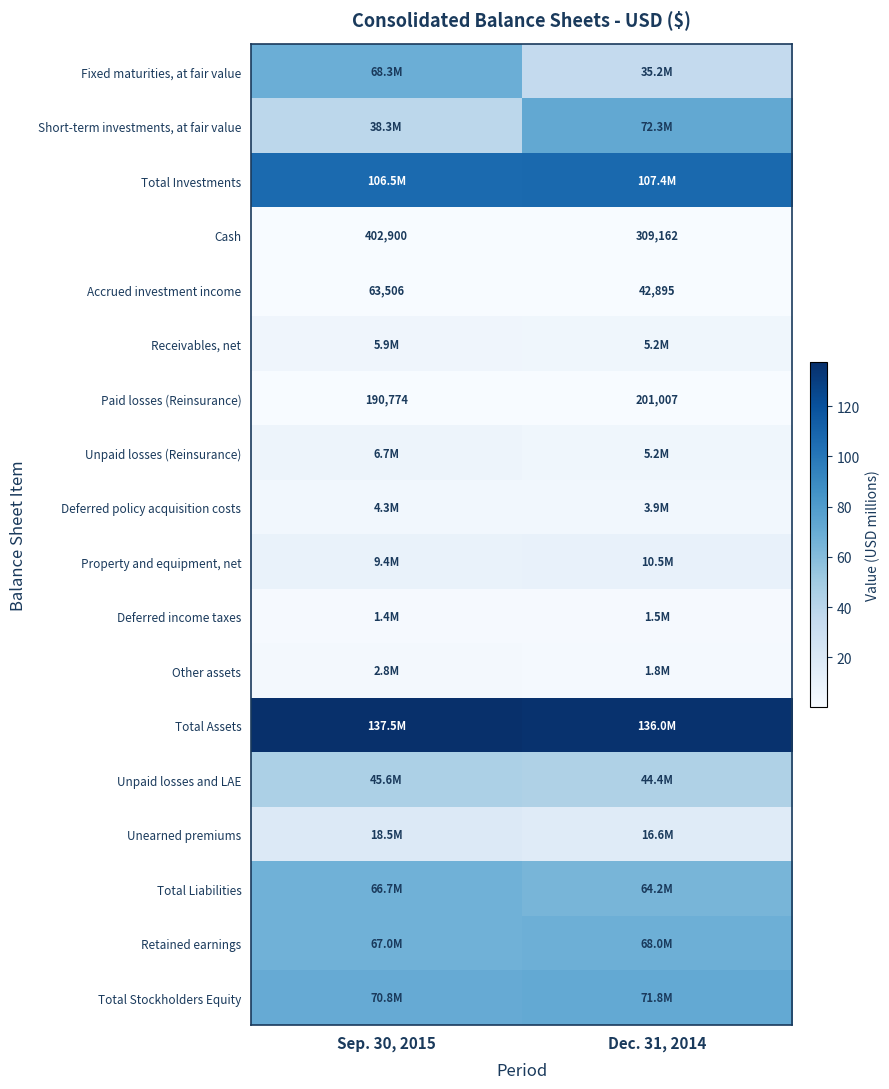

Is it true that Accrued investment income equals 0.0 at Dec. 31, 2014?

True